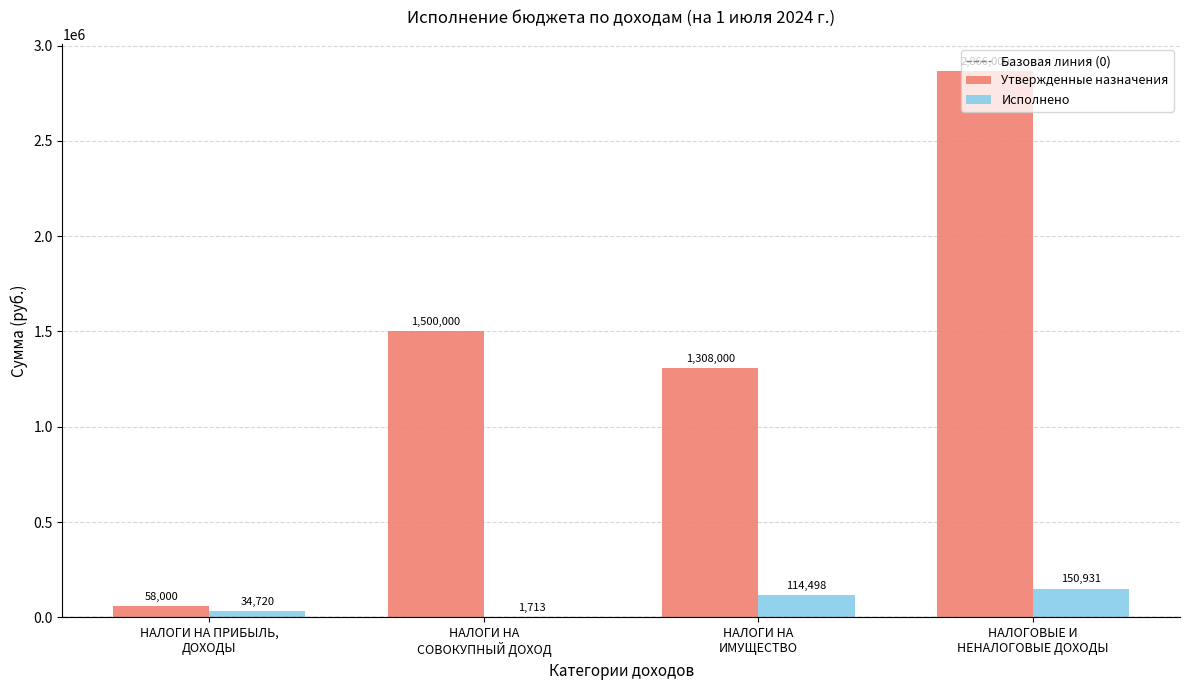

At which category is the sum across all series the highest?

НАЛОГОВЫЕ И
НЕНАЛОГОВЫЕ ДОХОДЫ